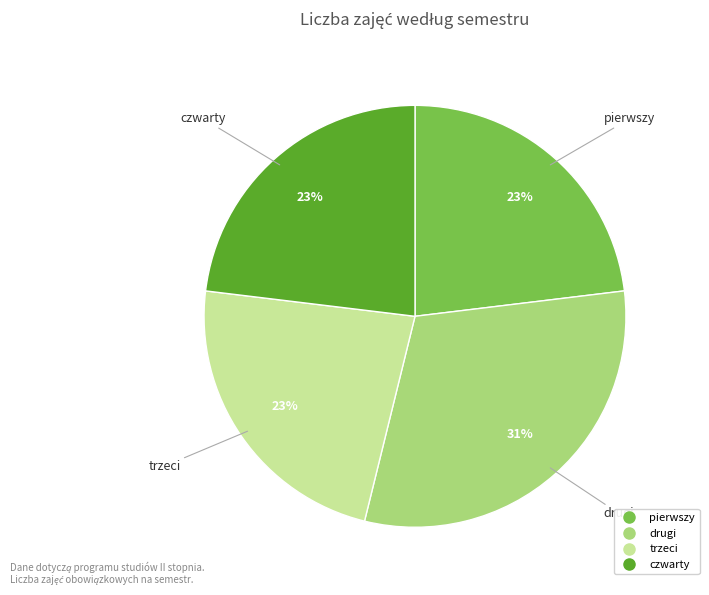

To the nearest percent, what portion does pierwszy represent?

23%